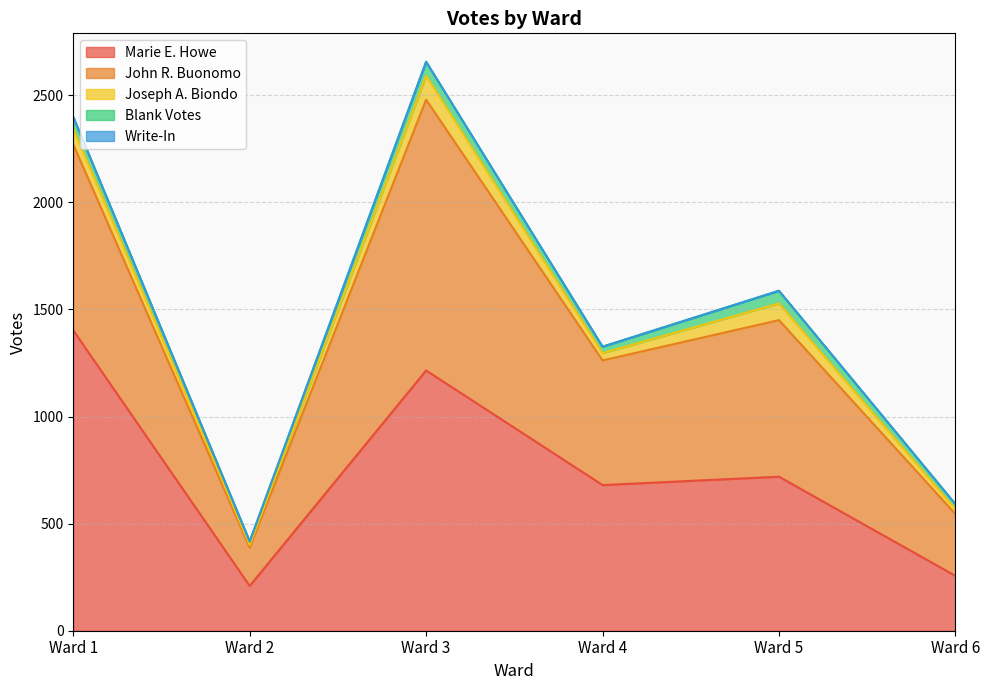

Reading left to right, list all the values displayed in this chart.

Marie E. Howe: 1402	209	1215	680	719	256
John R. Buonomo: 868	179	1264	582	731	289
Joseph A. Biondo: 74	13	112	34	78	23
Blank Votes: 54	15	65	30	59	23
Write-In: 0	1	0	0	0	0